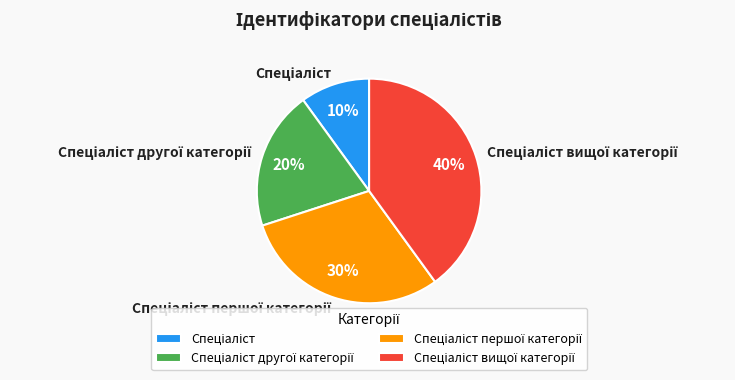

To the nearest percent, what is the difference between the largest and smallest slice percentages?

30%